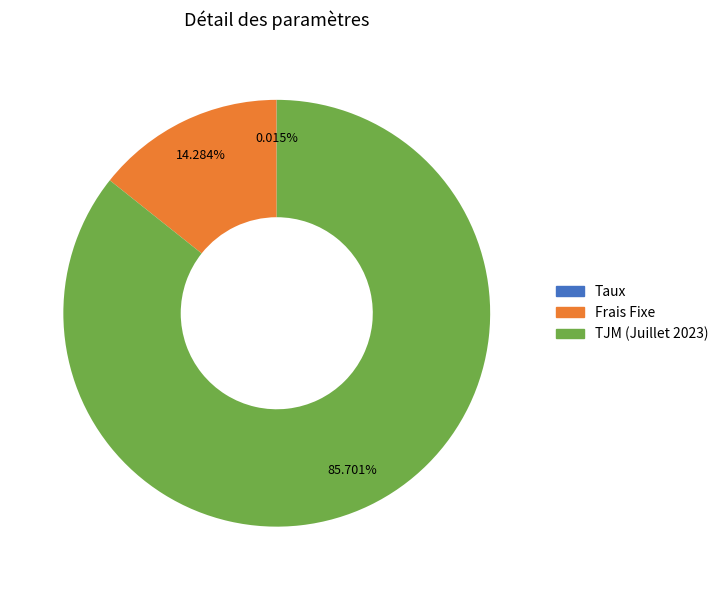

True or false: TJM (Juillet 2023) accounts for 86% of the total.

True